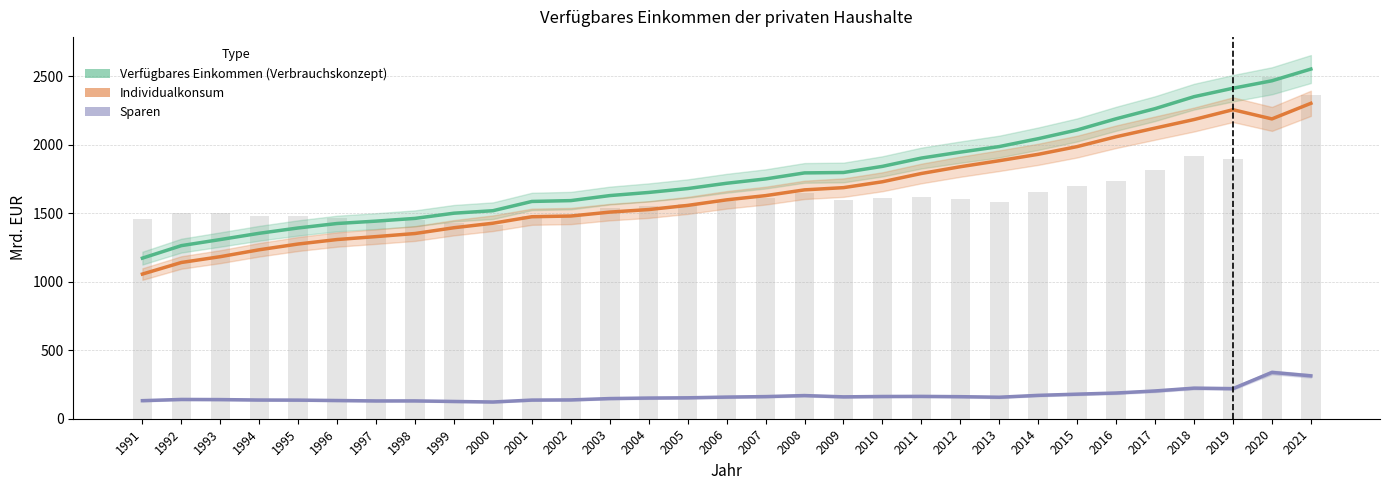

What is the approximate value of Verfügbares Einkommen (Verbrauchskonzept) at 1998?

1462.4